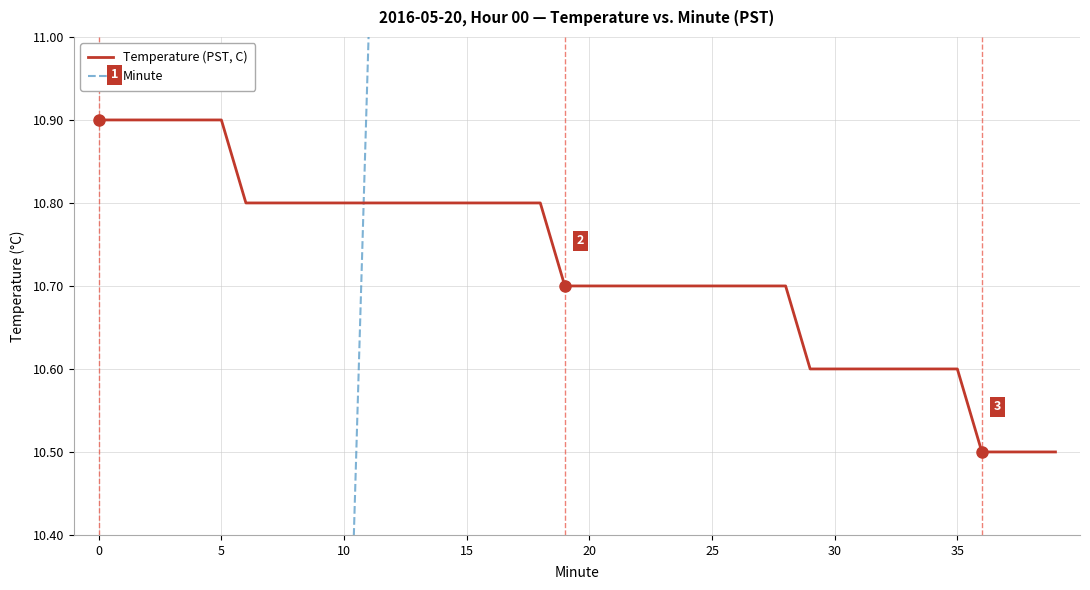

What is the maximum value shown in the chart?

39.0